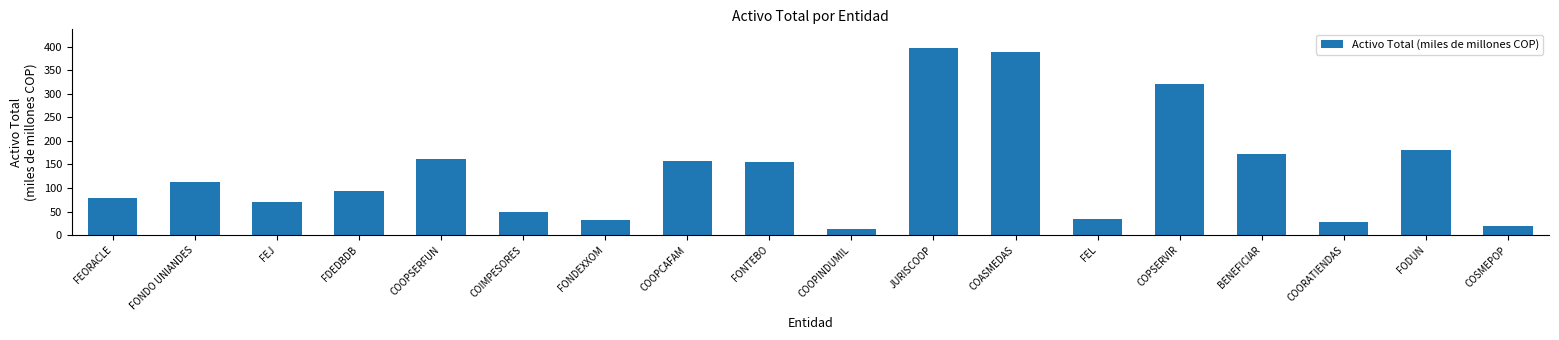

The chart shows a value of 7.8 at FONDEXXOM. True or false?

False